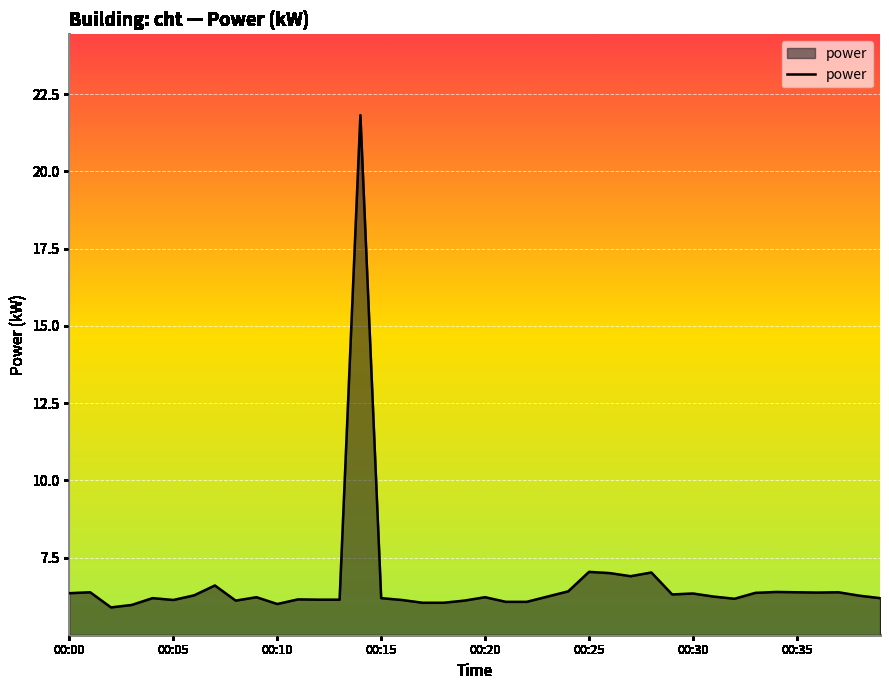

What is the maximum value shown in the chart?

21.8